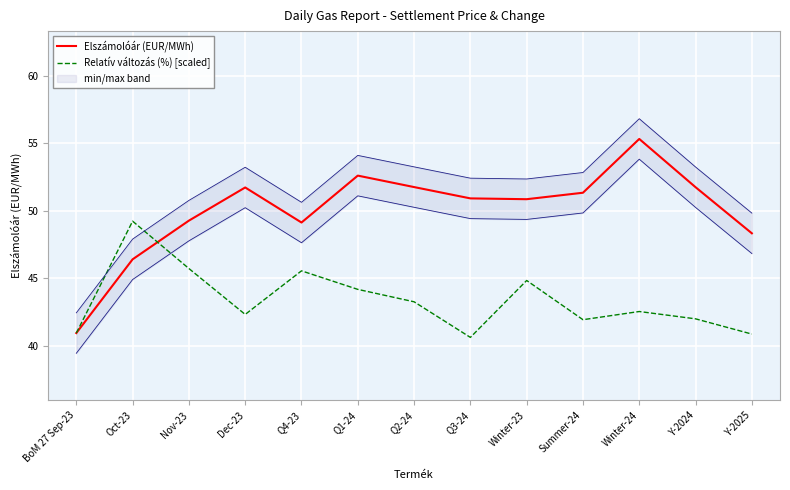

Reading left to right, what are all the values shown in this chart?

Elszámolóár (EUR/MWh): BoM 27 Sep-23=40.9	Oct-23=46.4	Nov-23=49.3	Dec-23=51.7	Q4-23=49.1	Q1-24=52.6	Q2-24=51.8	Q3-24=50.9	Winter-23=50.9	Summer-24=51.3	Winter-24=55.3	Y-2024=51.8	Y-2025=48.3
Relatív változás (%) [scaled]: BoM 27 Sep-23=40.9	Oct-23=49.2	Nov-23=45.7	Dec-23=42.3	Q4-23=45.5	Q1-24=44.2	Q2-24=43.2	Q3-24=40.6	Winter-23=44.8	Summer-24=41.9	Winter-24=42.5	Y-2024=42.0	Y-2025=40.9